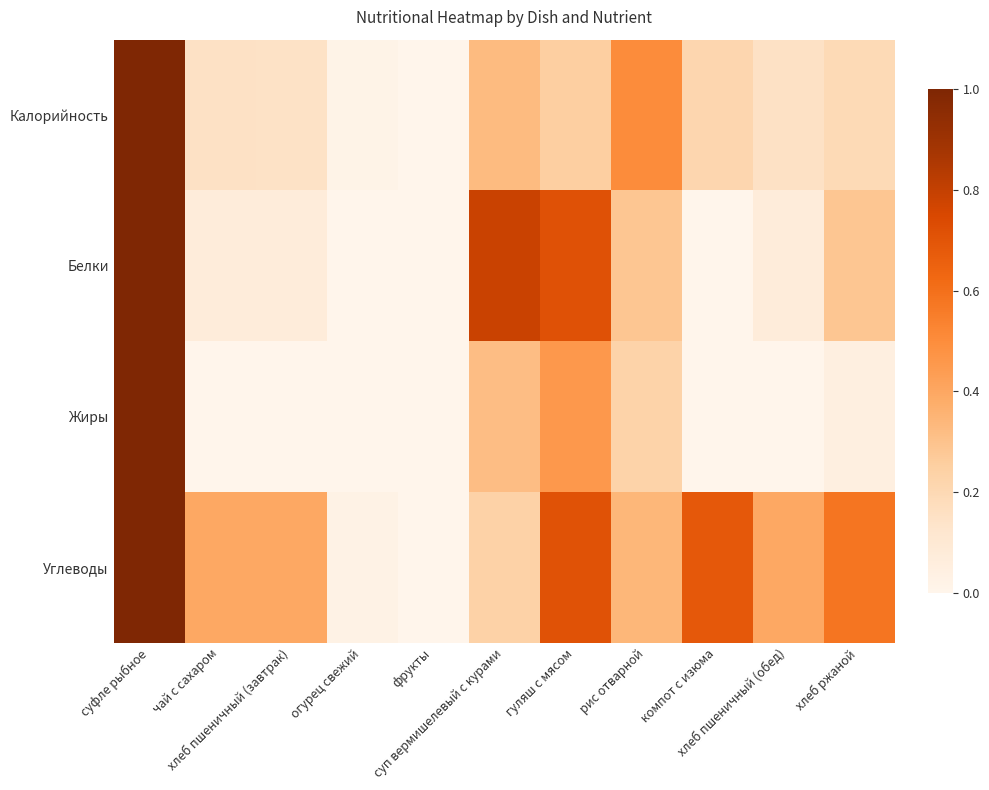

List the series in order of their peak value, highest first.

Калорийность, Углеводы, Жиры, Белки